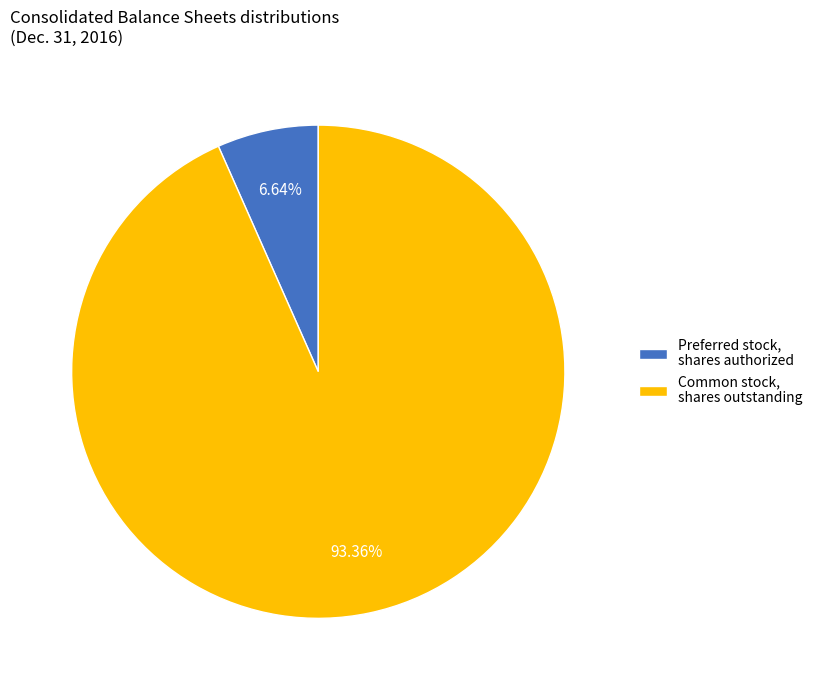

Approximately how many times larger is the value at Preferred stock, shares authorized compared to Common stock, shares outstanding?

0.1